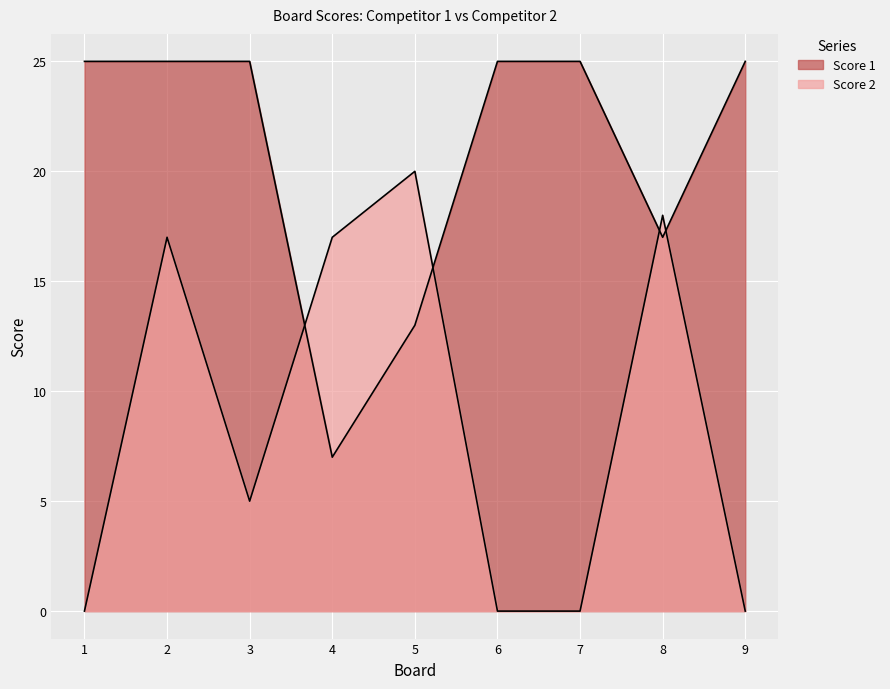

How many values in the Score 2 series exceed 5?

4